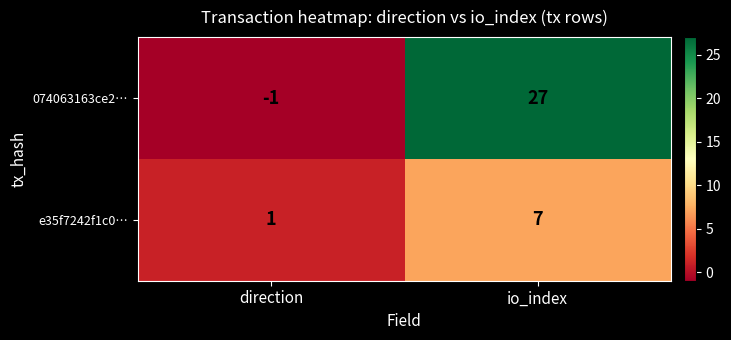

What is the average value of the 074063163ce2… series?

13